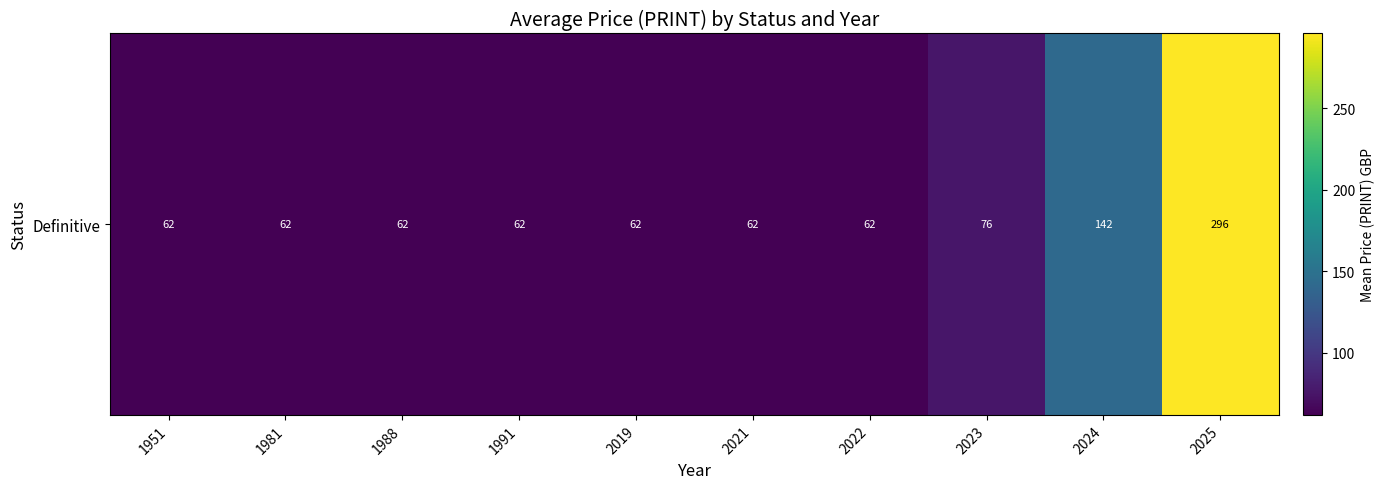

How many data points are above 62?

3